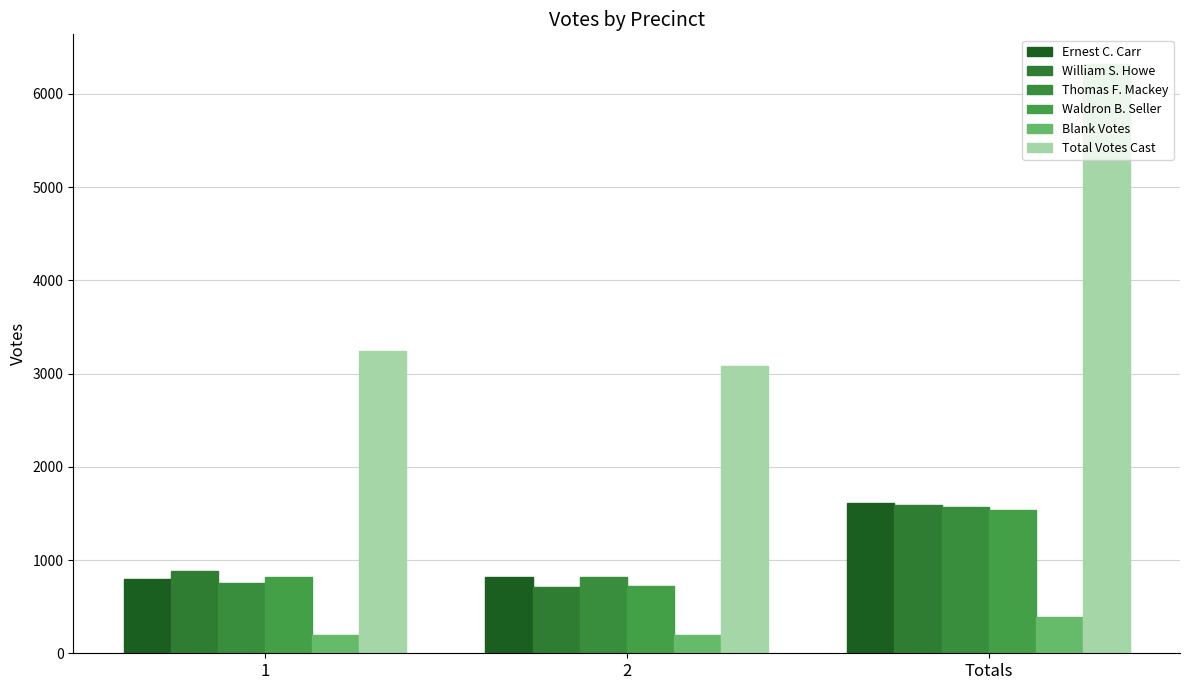

What is the difference between the Ernest C. Carr values at 2 and 1?

28